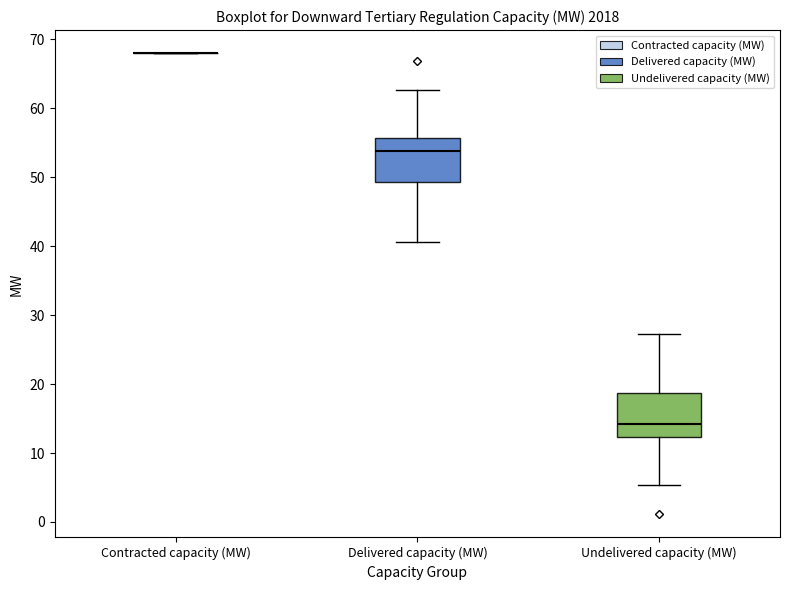

Reading left to right, transcribe this box plot: for each box, give where its median line is, the range the box spans, and where its two whiskers end, as read against the y-axis. The values are not printed on the chart, so give them approximately, as read against the axis.

Contracted capacity (MW): box collapsed to a line at 68, whiskers 68 to 68
Delivered capacity (MW): median 54, box 49 to 56, whiskers 41 to 63
Undelivered capacity (MW): median 14, box 12 to 19, whiskers 5 to 27